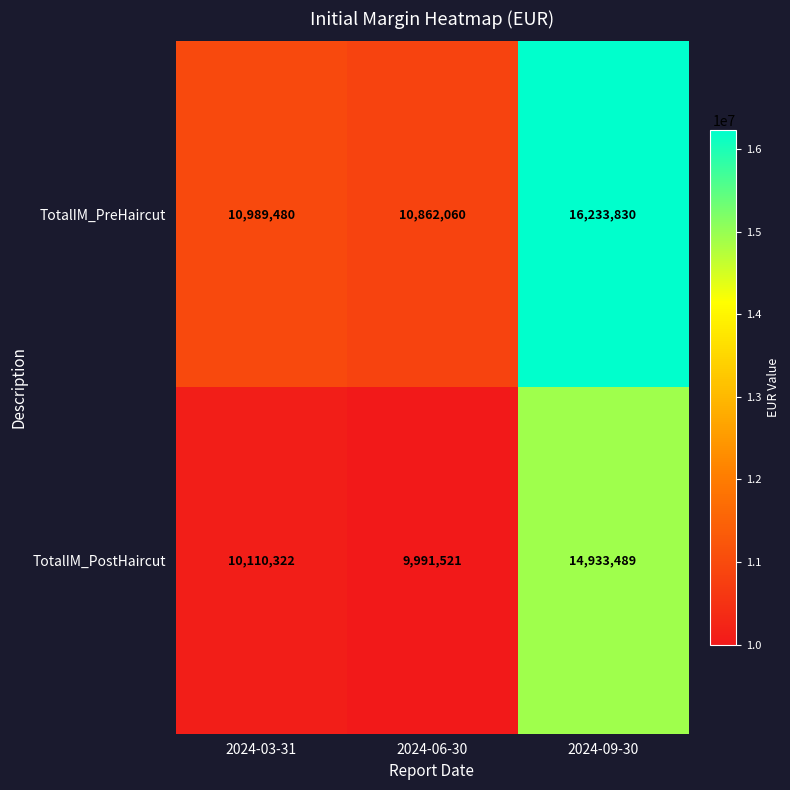

At which category is the sum across all series the highest?

2024-09-30